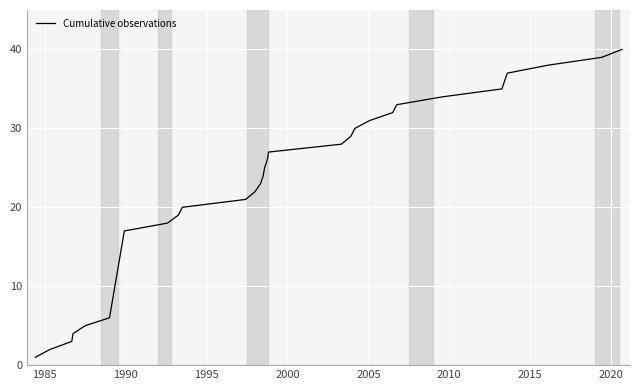

Reading right to left, list all the values displayed in this chart.

40	39	38	37	36	35	34	33	32	31	30	29	28	27	26	25	24	23	22	21	20	19	18	17	16	15	14	13	12	11	10	9	8	7	6	5	4	3	2	1